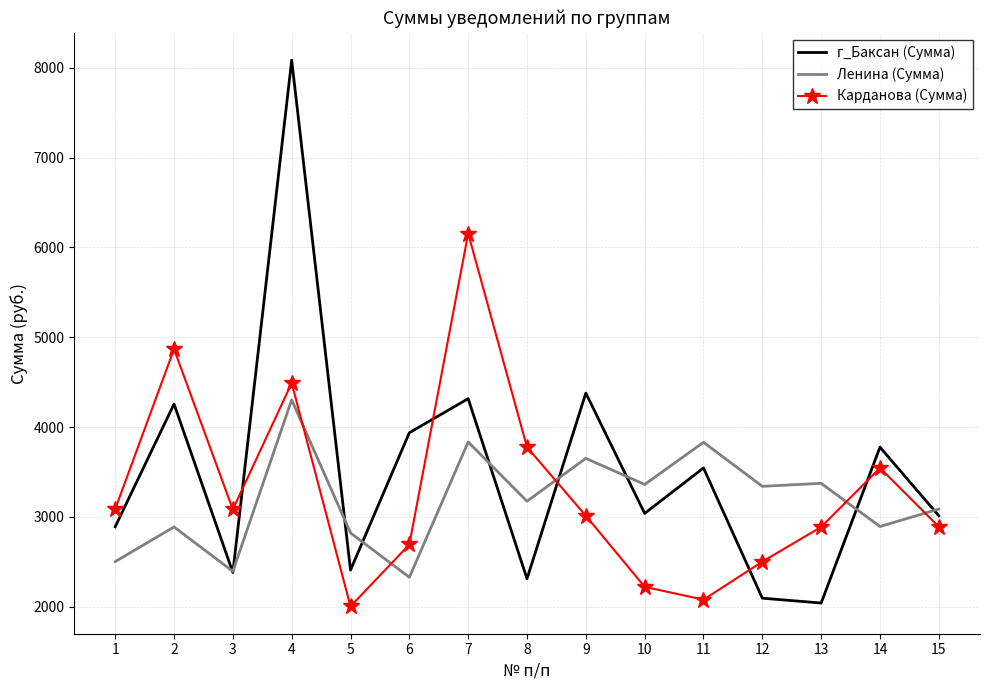

True or false: Карданова (Сумма) has a value of 1107.2 at 1.

False